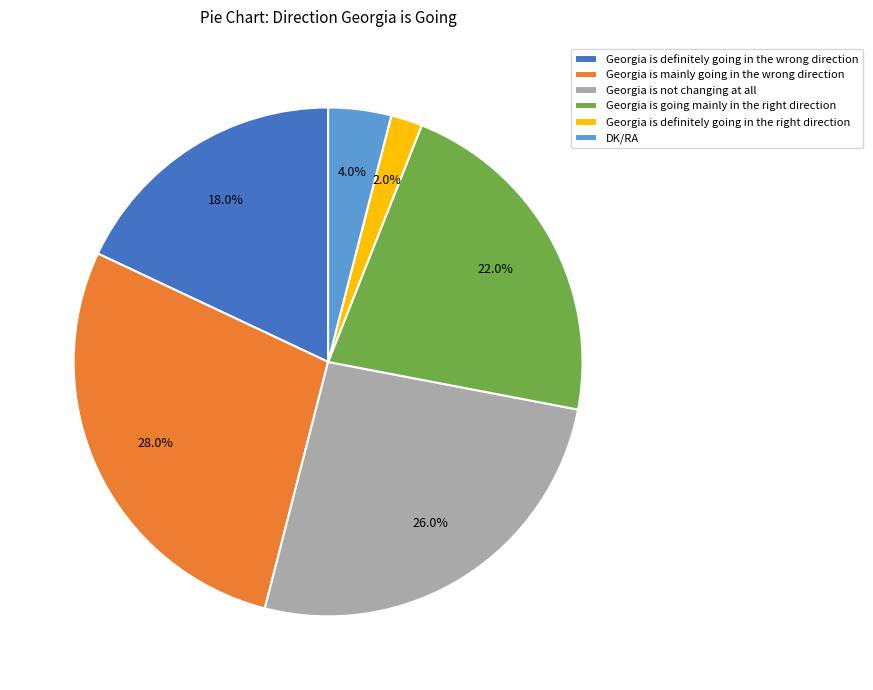

What percentage is the Georgia is mainly going in the wrong direction slice, to the nearest percent?

28%